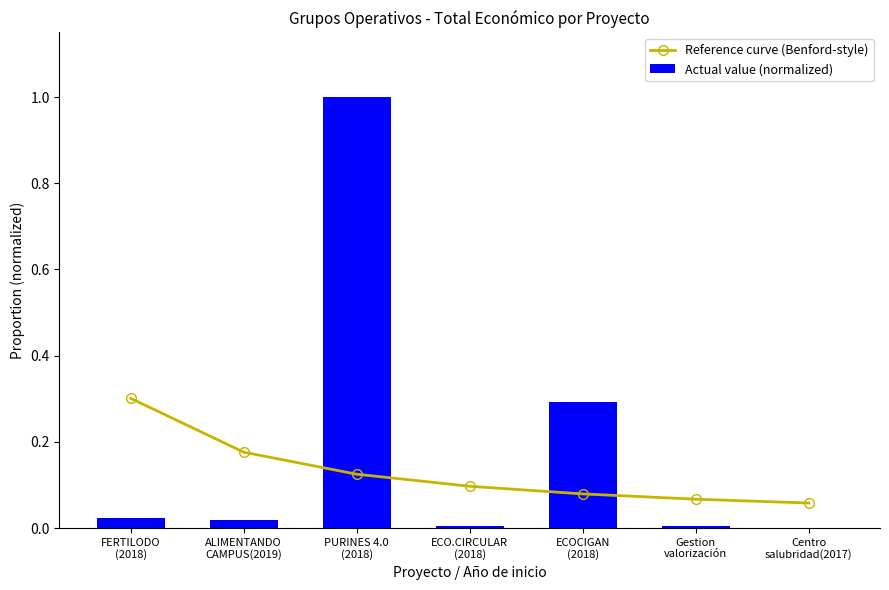

True or false: Actual value (normalized) has a value of 0.3 at ECOCIGAN
(2018).

True